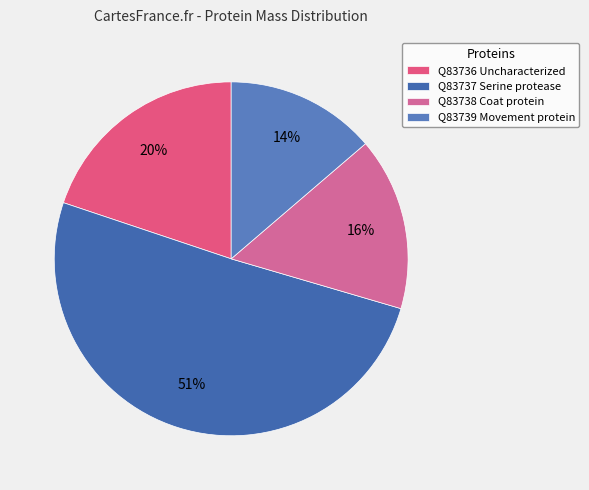

To the nearest percent, what percentage of the pie is Q83736 Uncharacterized?

20%